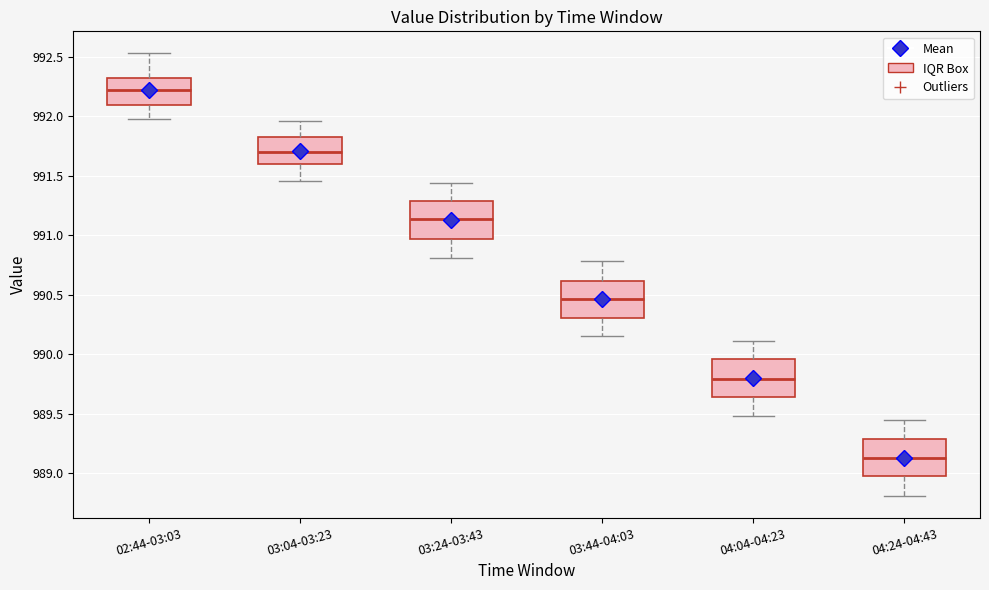

Where does the lower whisker of the box for 04:04-04:23 end on the y-axis? The values are not printed on the chart, so give them approximately, as read against the axis.

989.50